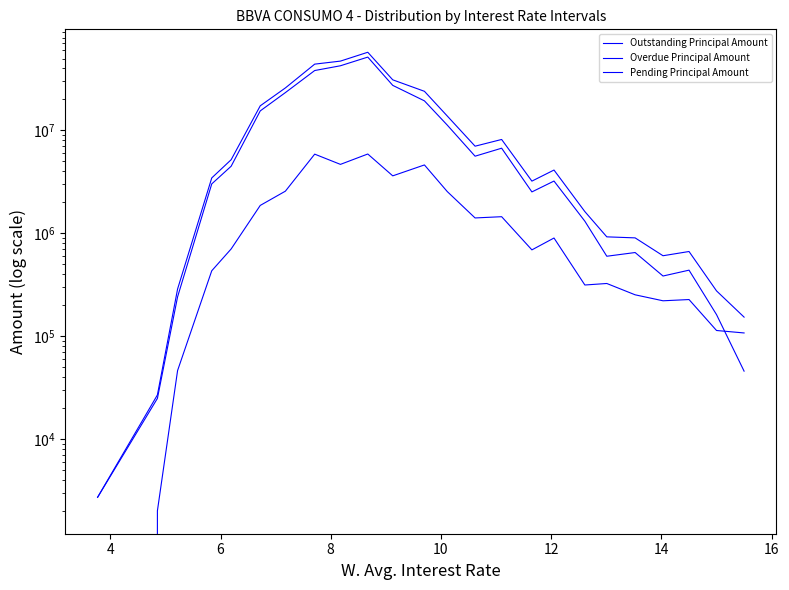

Reading left to right, transcribe all the data shown in this chart.

Outstanding Principal Amount: 2717.2	26845.0	287307.5	3452744.6	5190813.7	17345533.4	25881746.0	44082400.1	47178384.7	57503729.9	31025526.7	23999545.4	13812933.4	7026691.7	8166797.3	3214997.7	4119469.1	1625196.4	923606.8	902672.4	605149.1	665270.8	275607.9	153208.8
Overdue Principal Amount: 0.0	2007.8	46315.7	432310.0	704392.6	1866365.8	2567177.6	5880764.9	4676517.6	5897931.1	3617259.8	4618437.2	2545510.0	1409906.6	1450040.1	690049.4	899727.2	314365.1	325212.9	252429.6	220788.7	227015.9	113574.1	107479.2
Pending Principal Amount: 2717.2	24837.2	240991.9	3020434.6	4486421.0	15479167.6	23314568.3	38201635.2	42501867.1	51605798.8	27408266.9	19381108.2	11267423.4	5616785.0	6716757.2	2524948.3	3219741.9	1310831.3	598393.9	650242.8	384360.3	438254.9	162033.8	45729.6